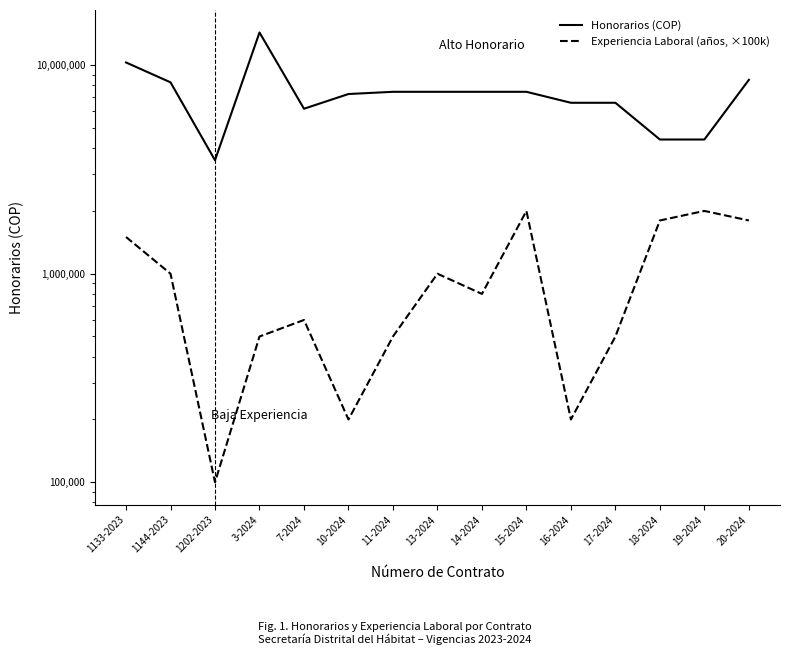

How many data points in Honorarios (COP) are above 7450000?

4